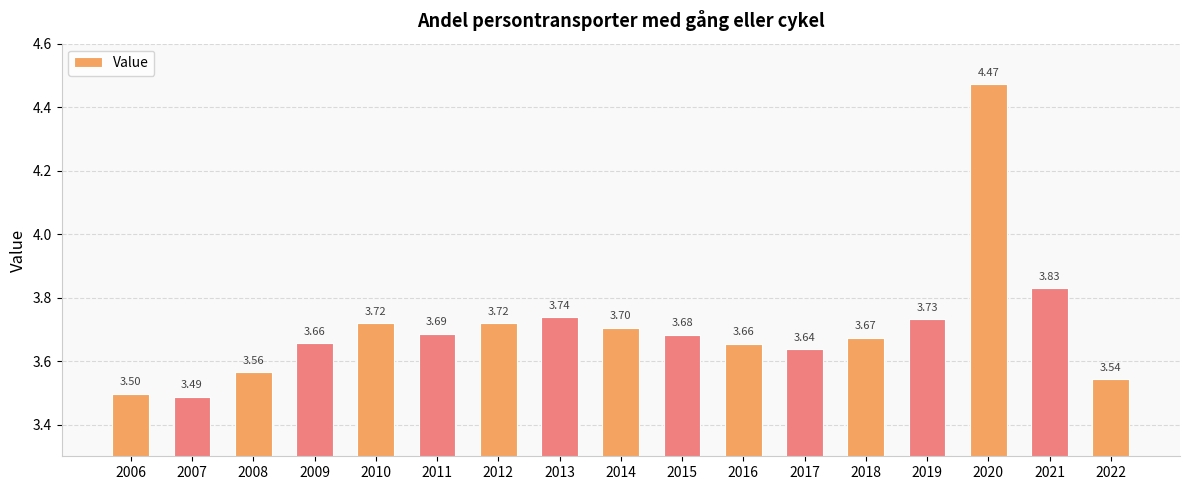

Count the values in the range 3 to 4.

16